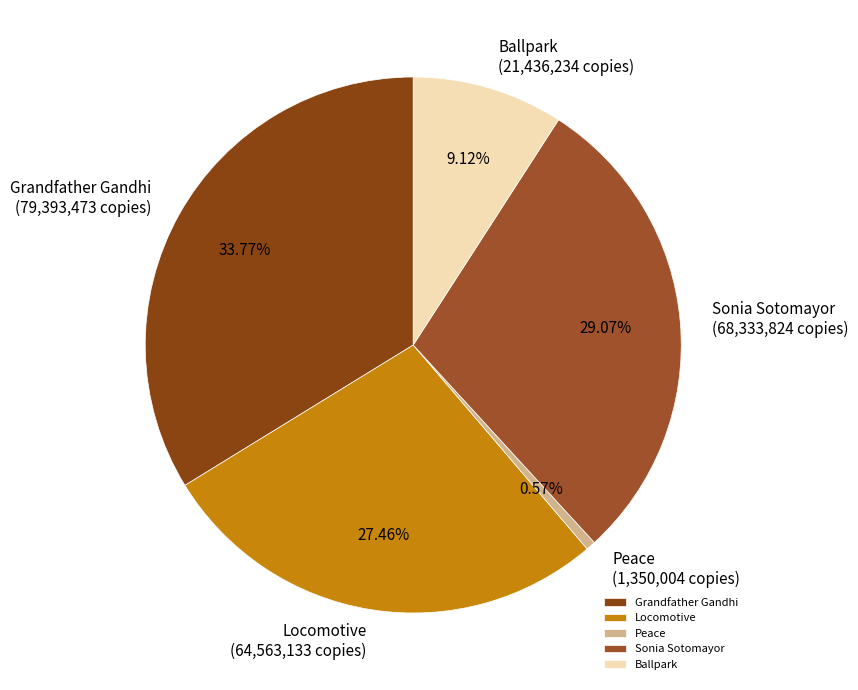

Which slice is the smallest?

Peace